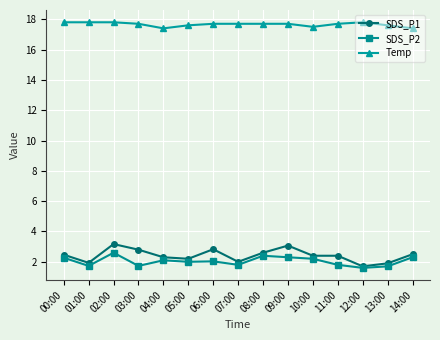

What is the spread (max minus min) of values at 13:00?

15.9